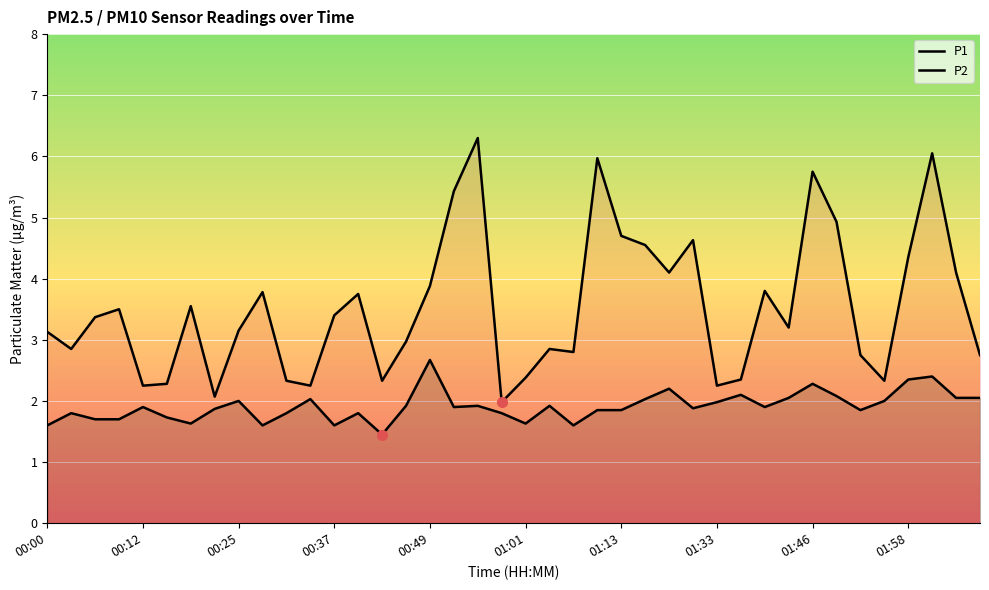

How many interior local valleys does the P2 series have?

10